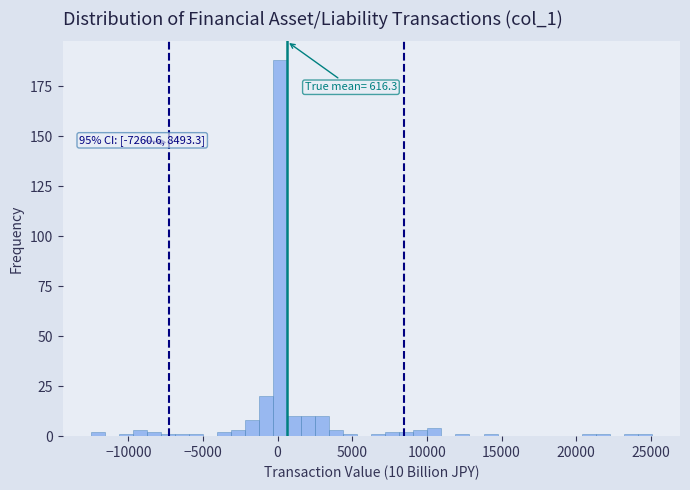

Read against the x-axis, roughly where is the centre of the tallest bar?

0